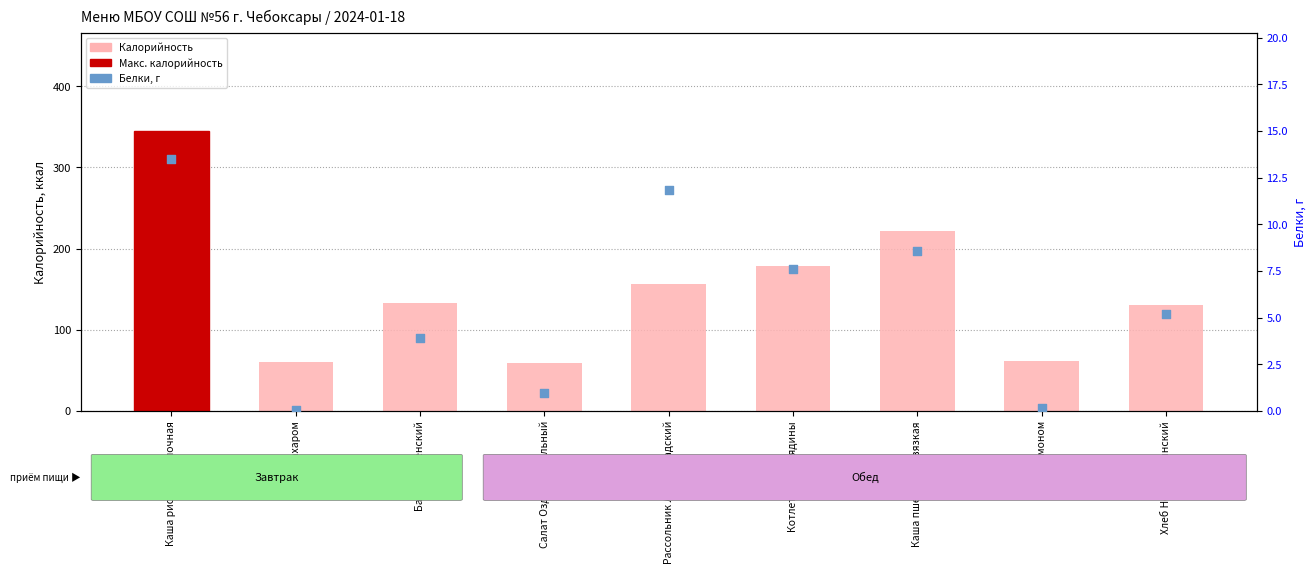

What are all the series names shown in the legend?

Калорийность, Белки, г